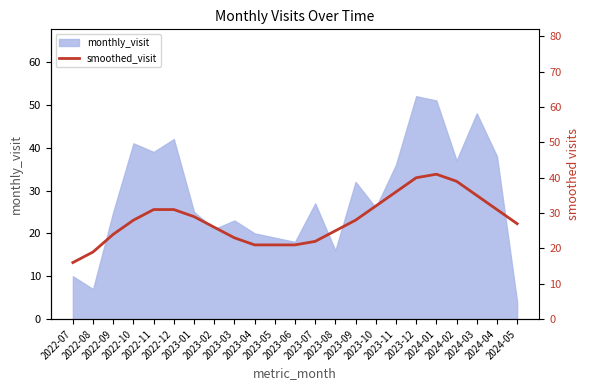

How many values are below 28?

11